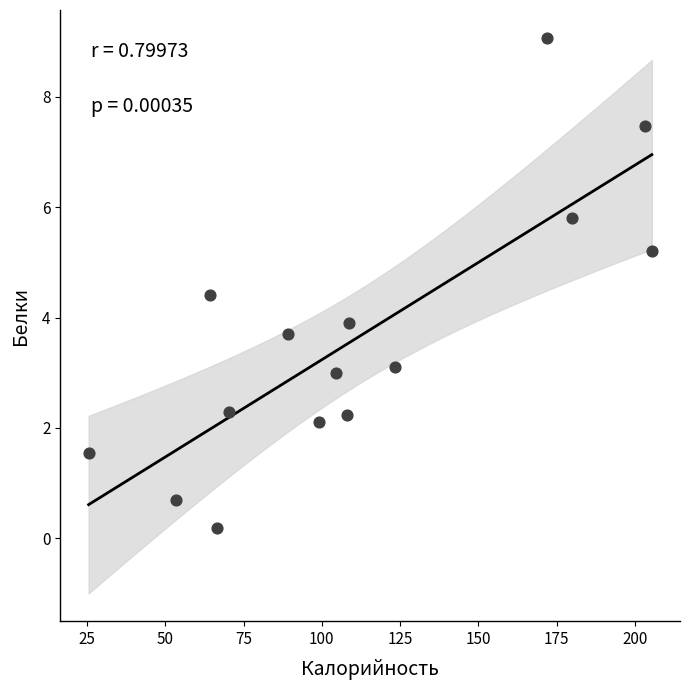

What is the range of X values (max minus min)?

180.0